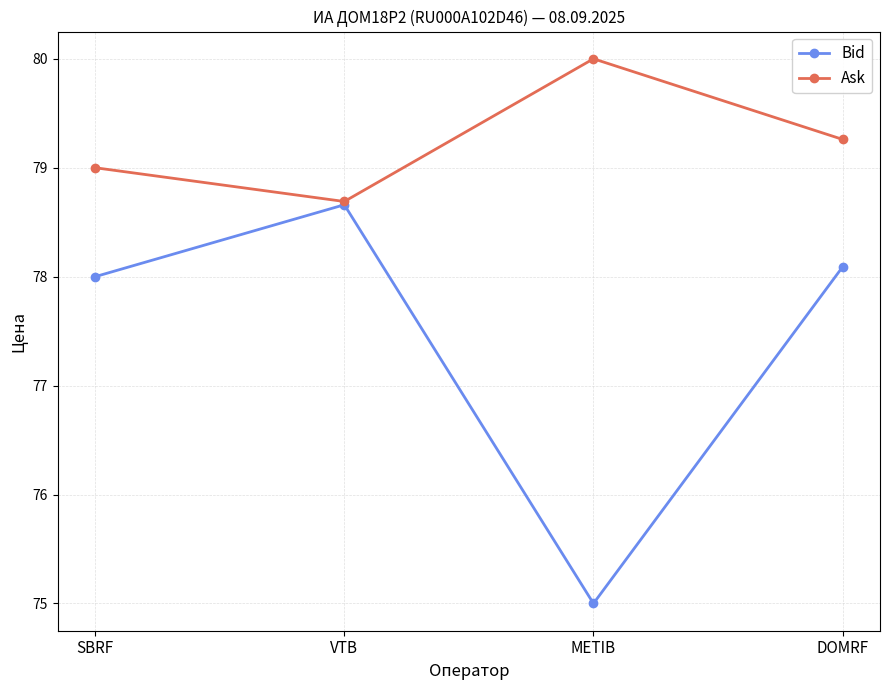

What position from the left is DOMRF?

4